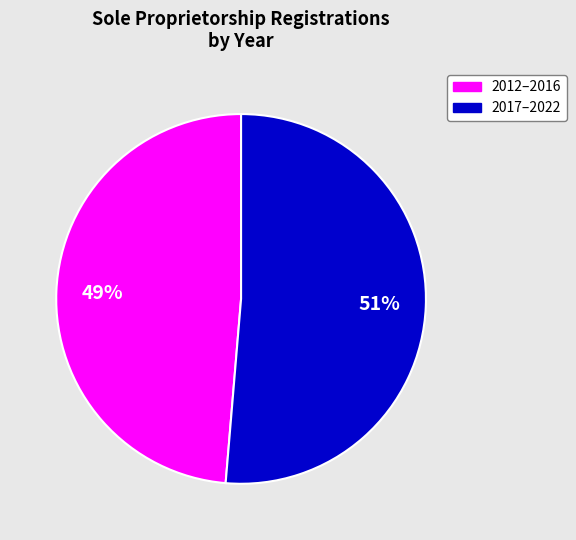

How many slices are in this pie chart?

2